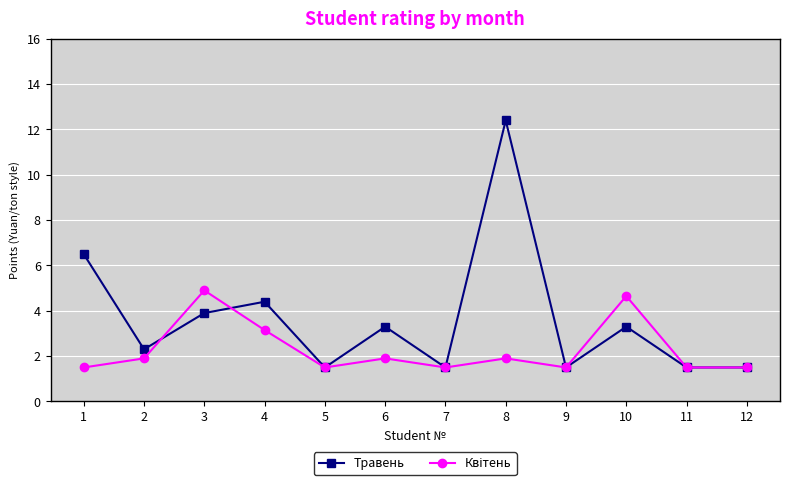

The Травень series shows 1.0 at 9. True or false?

False